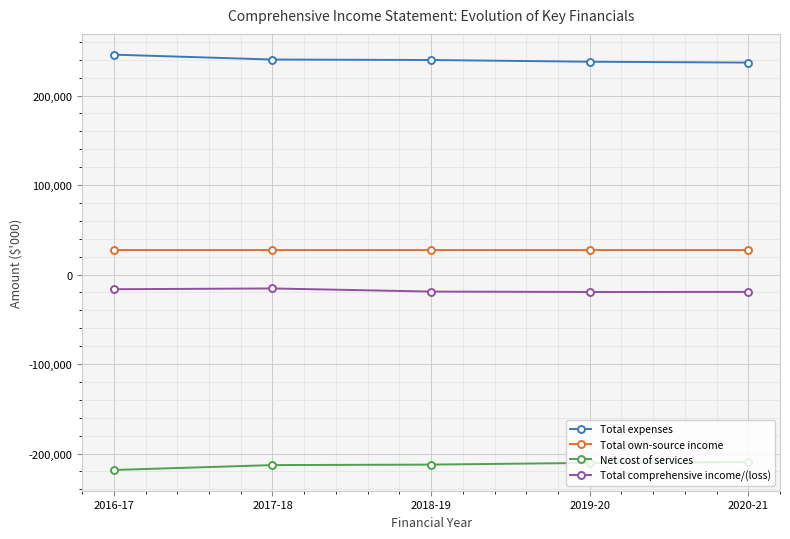

How many values in the Total expenses series are below 239725?

2